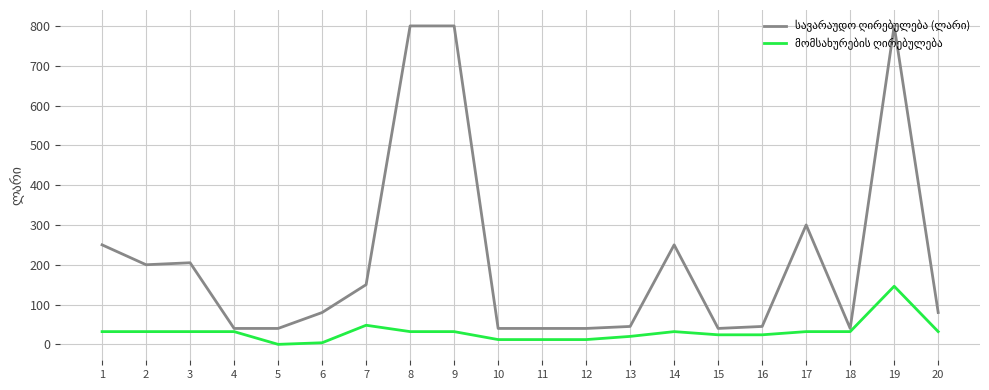

What is the maximum value shown in the chart?

800